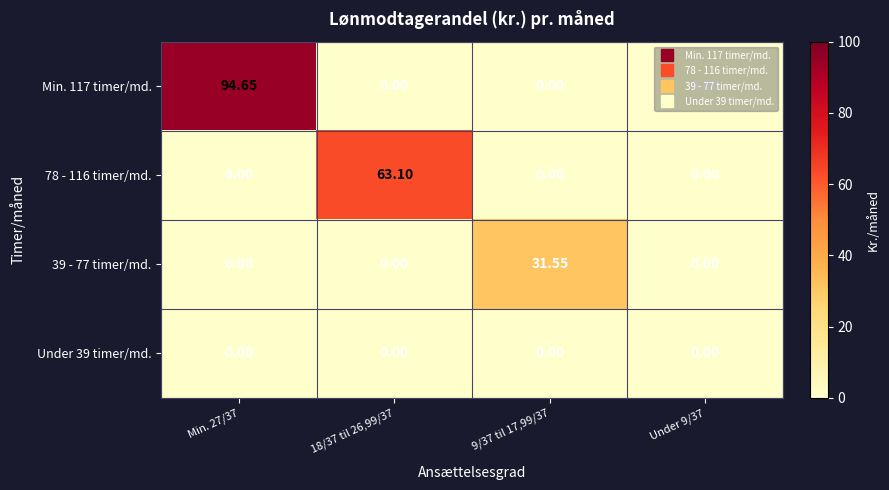

Rank the series at 9/37 til 17,99/37 from highest to lowest value.

39 - 77 timer/md., Min. 117 timer/md., 78 - 116 timer/md., Under 39 timer/md.